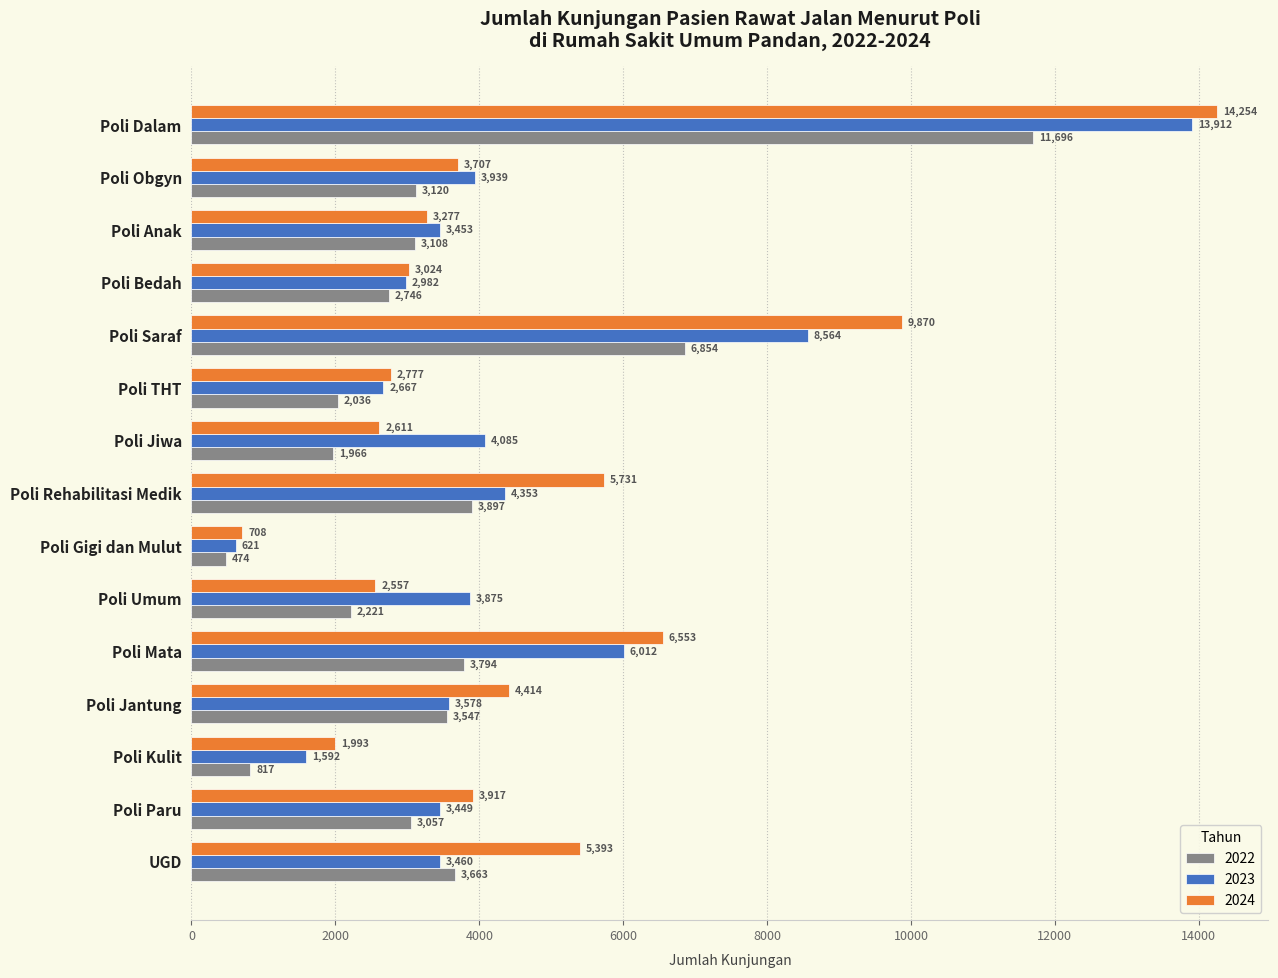

At Poli Umum, list the series in order from largest to smallest.

2023, 2024, 2022